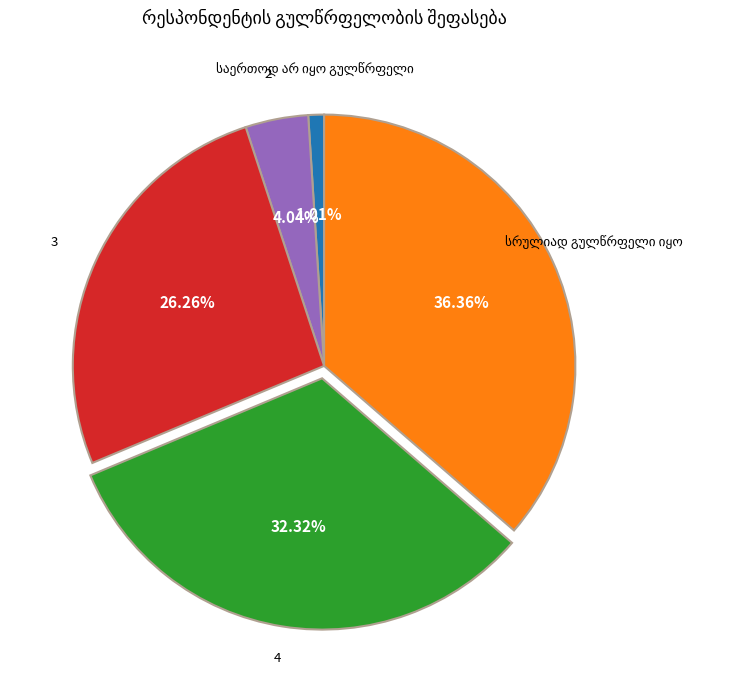

Is the sum of 3 and 2 greater than half?

No